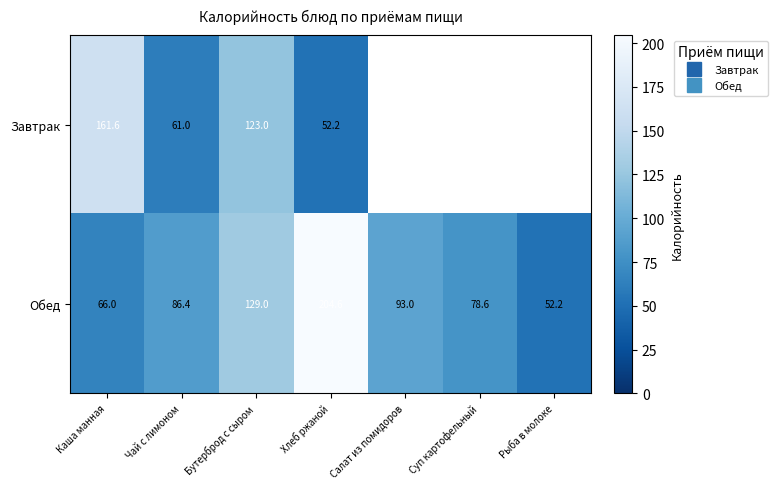

List the series in order of their peak value, highest first.

Обед, Завтрак